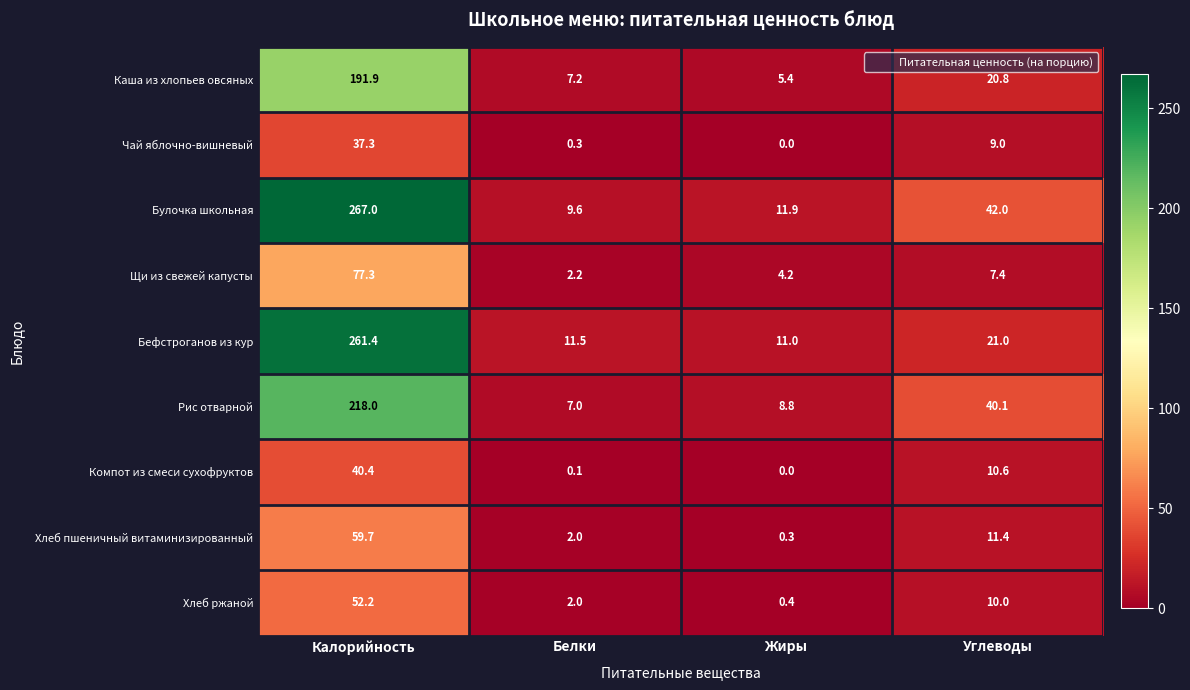

Rank the categories by Рис отварной value from highest to lowest.

Калорийность, Углеводы, Жиры, Белки